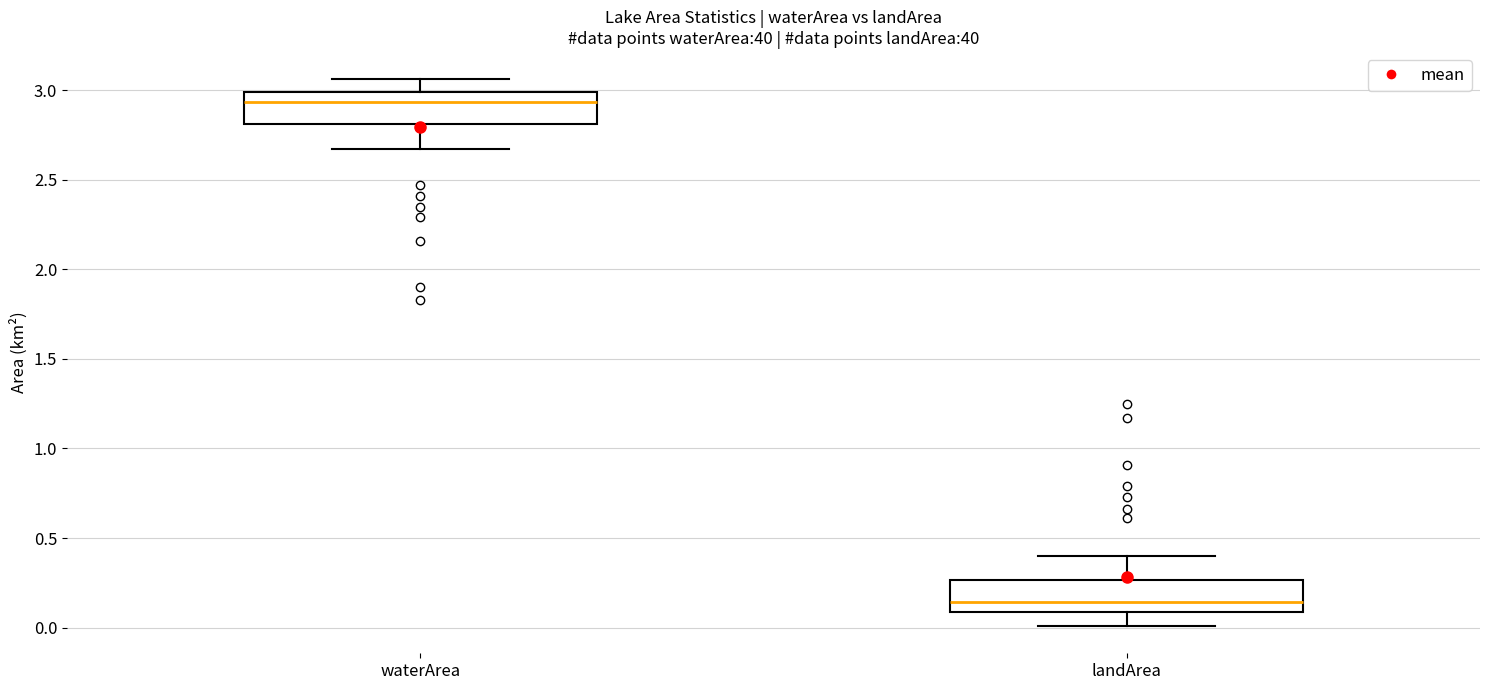

Reading left to right, read every box against the y-axis: the position of its median line, the range the box covers, and the ends of its whiskers. The values are not printed on the chart, so give them approximately, as read against the axis.

waterArea: median 2.95, box 2.80 to 3.00, whiskers 2.65 to 3.05
landArea: median 0.15, box 0.10 to 0.25, whiskers 0.00 to 0.40